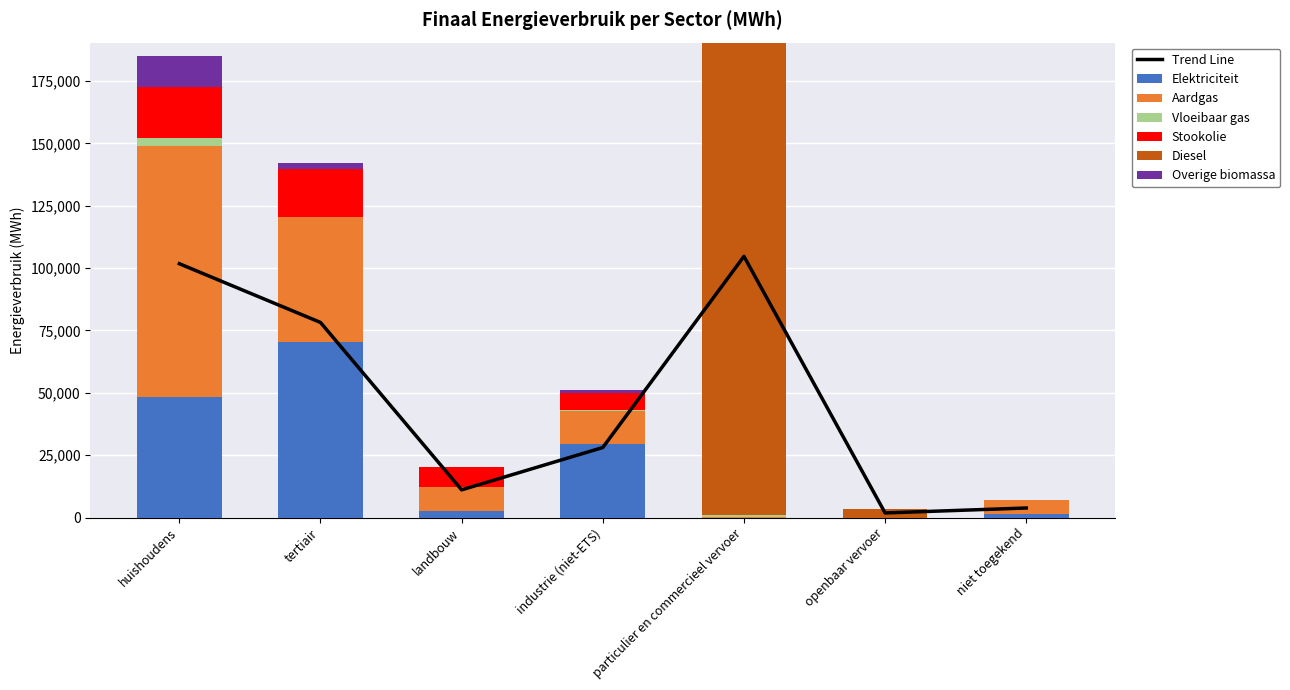

True or false: Diesel has a value of 3358.1 at openbaar vervoer.

True